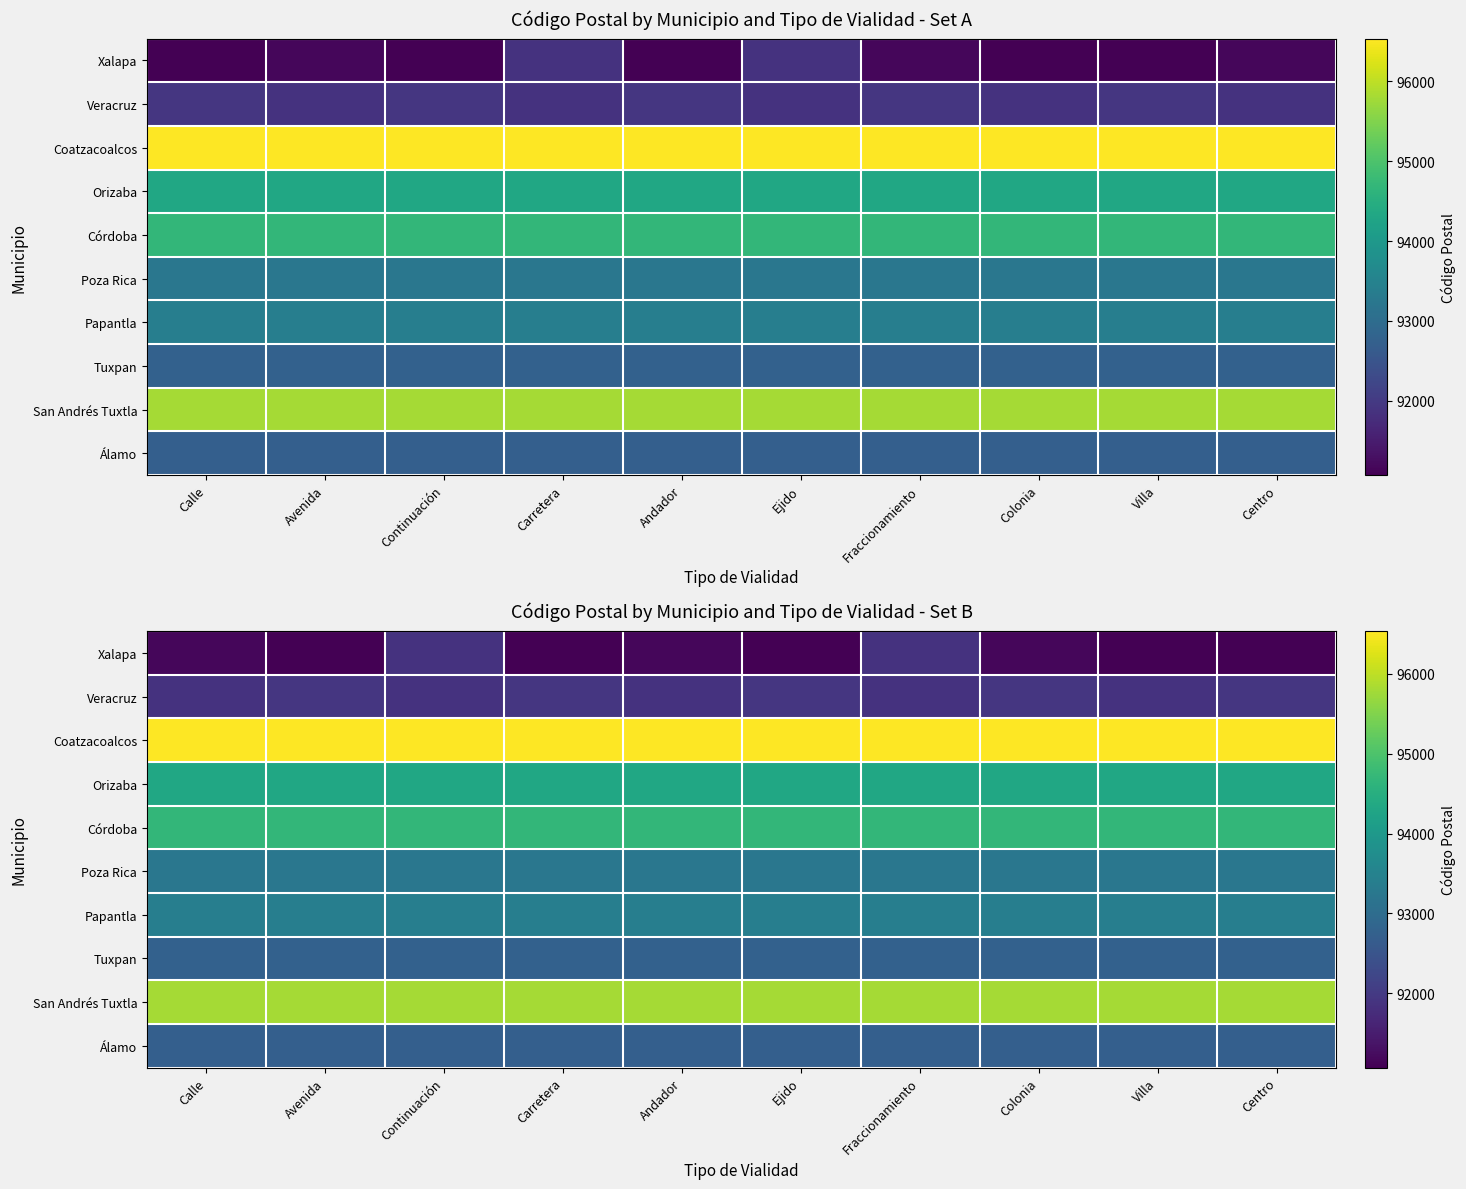

What is the minimum value shown in the chart?

91070